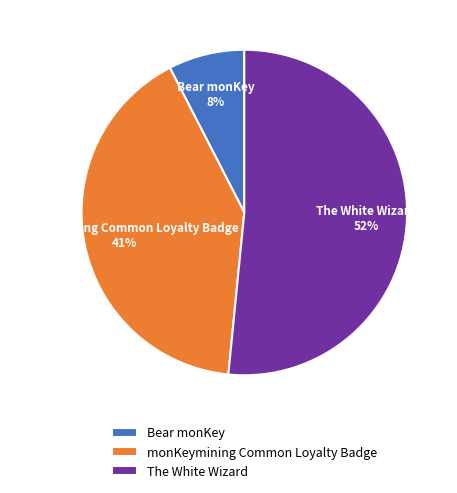

What is the ratio of the value at monKeymining Common Loyalty Badge to the value at The White Wizard?

0.8